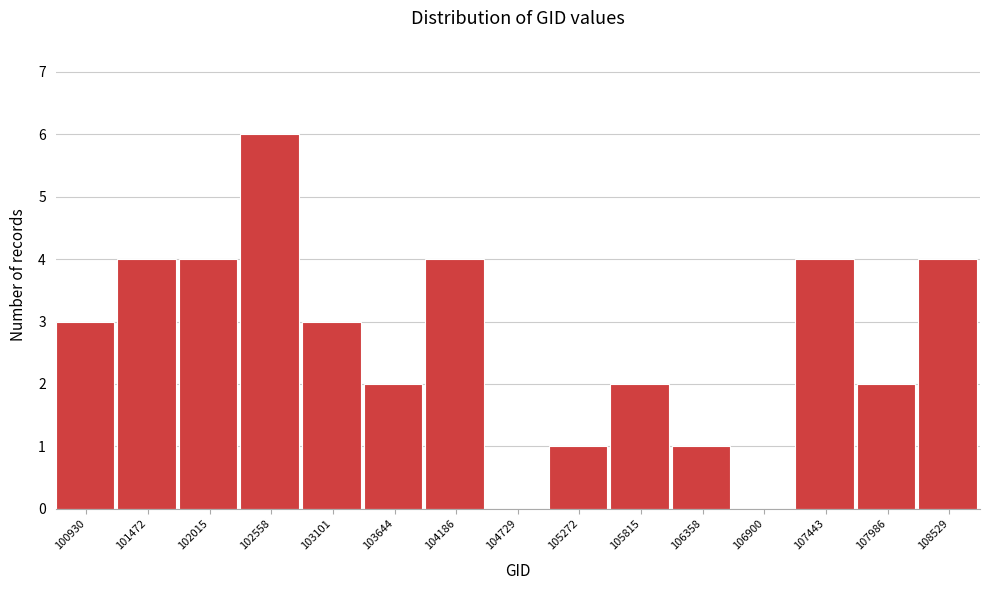

Reading left to right, what are all the values shown in this chart?

100930=3	101472=4	102015=4	102558=6	103101=3	103644=2	104186=4	104729=0	105272=1	105815=2	106358=1	106900=0	107443=4	107986=2	108529=4